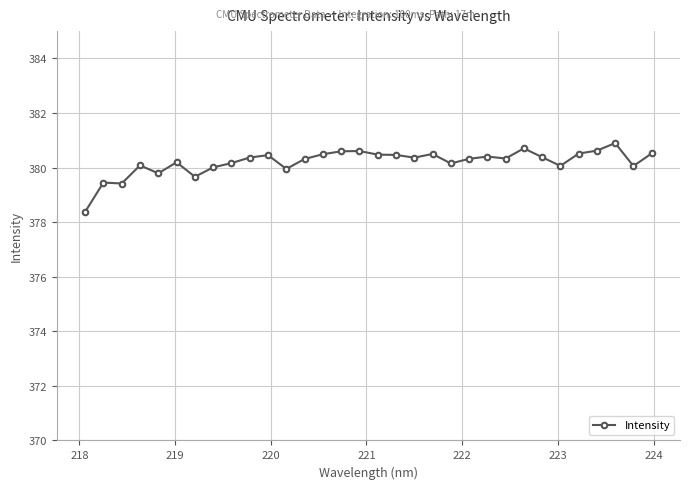

What is the difference between the maximum and minimum values?

2.5